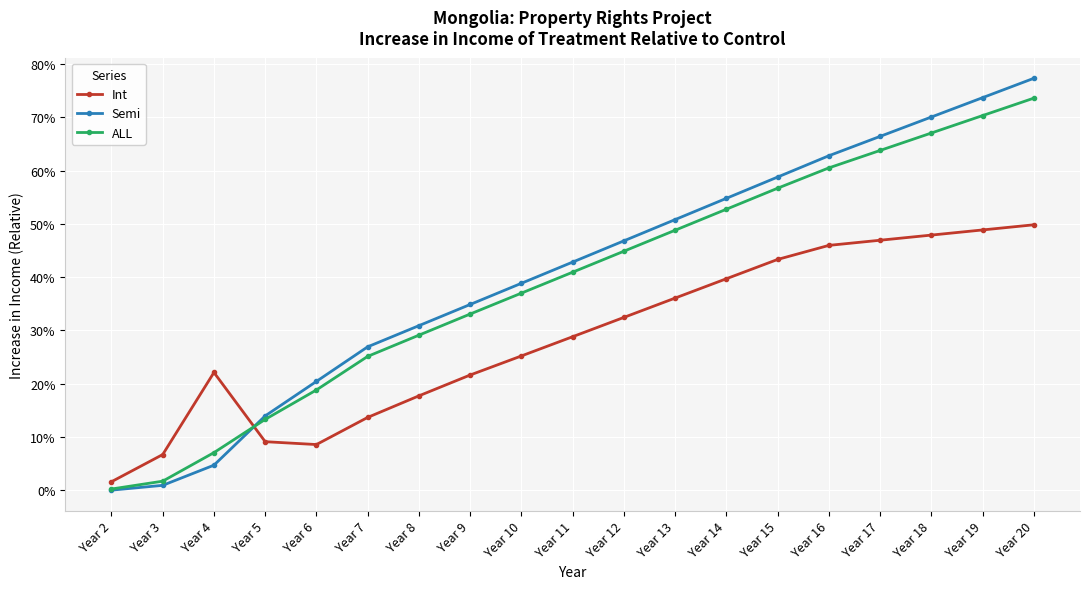

Between Year 5 and Year 9, which series saw the biggest shift?

Semi